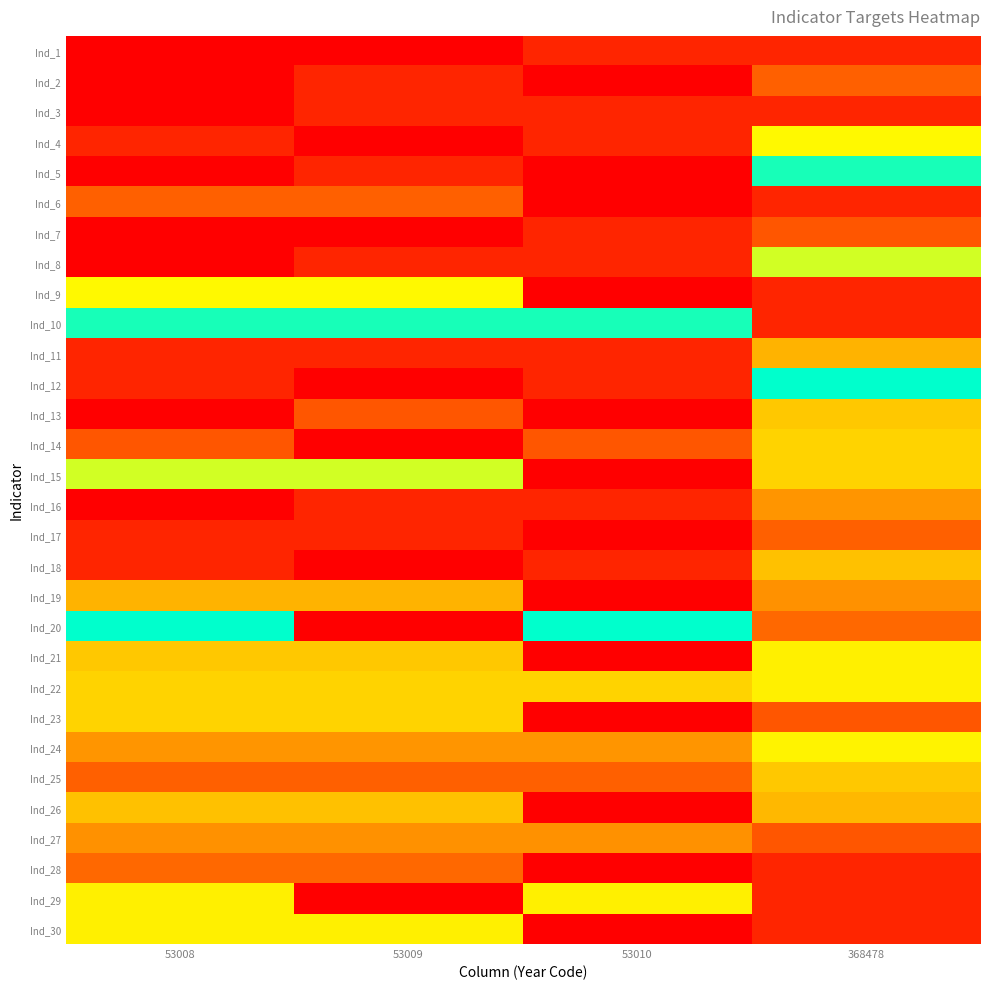

What is the greatest value displayed?

1.0